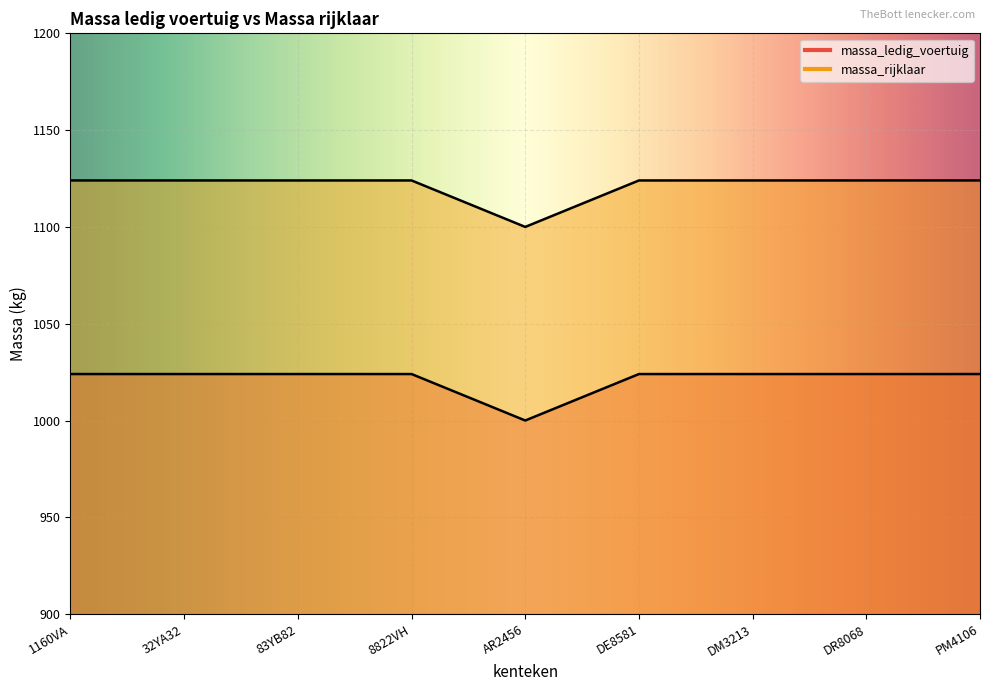

Which series has the largest total across all categories?

massa_rijklaar